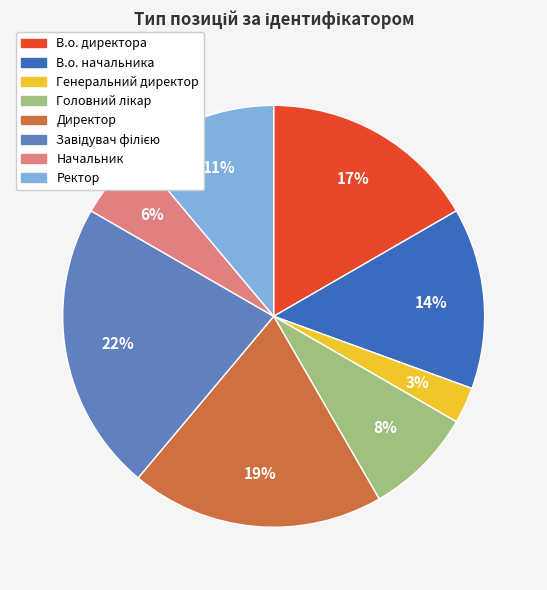

Does any single category account for the majority?

No